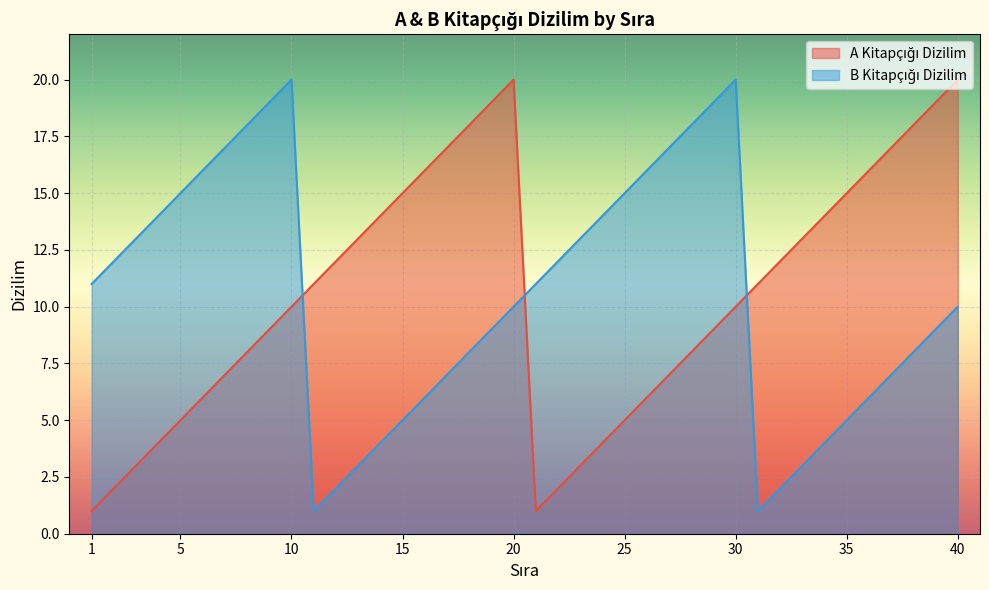

At 37, list the series in order from smallest to largest.

B Kitapçığı Dizilim, A Kitapçığı Dizilim